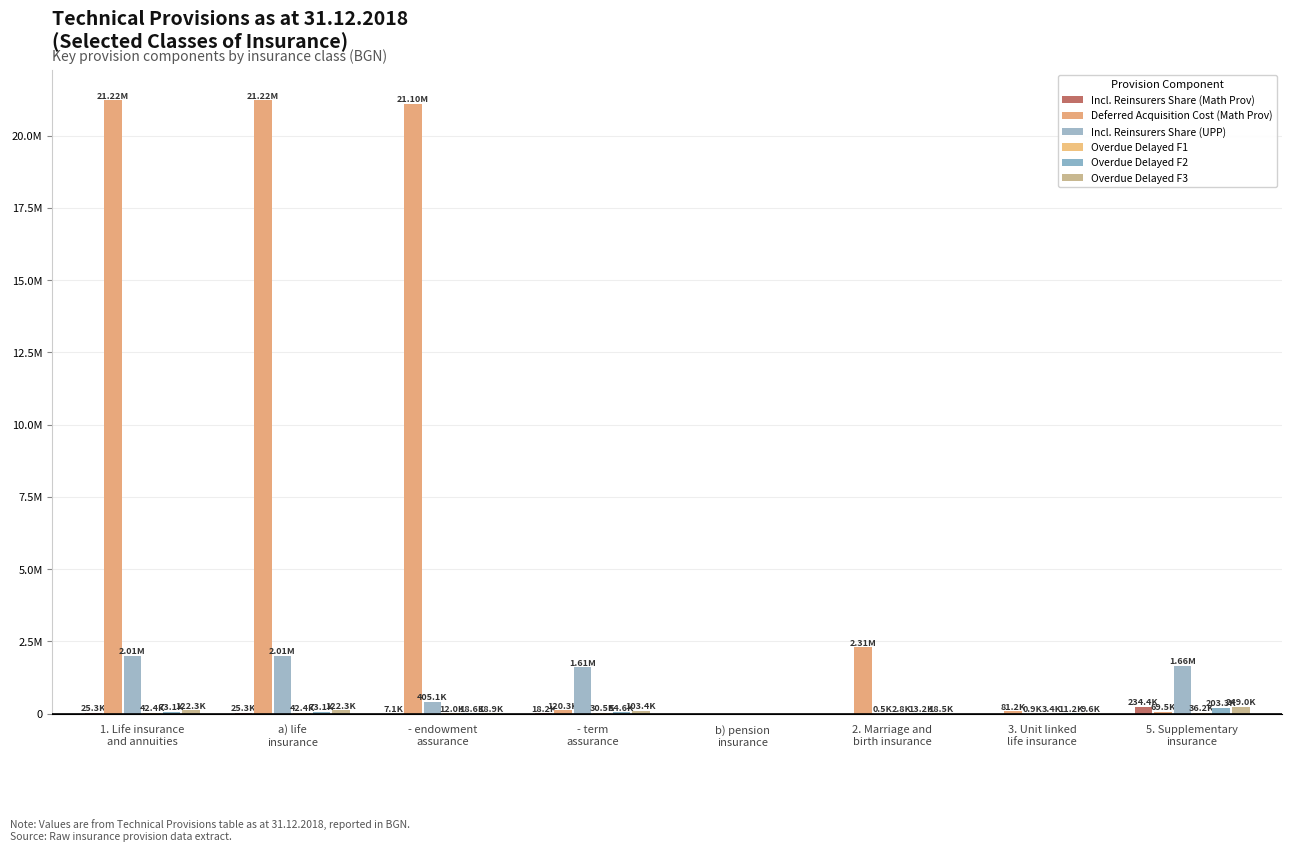

Are the bars grouped side by side (vs. stacked)?

Yes